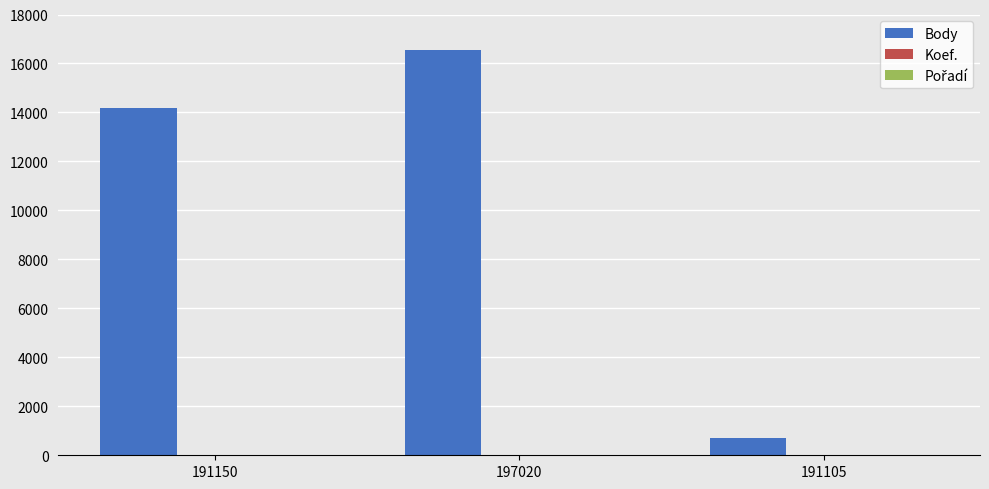

True or false: Body has a value of 14162 at 191150.

True